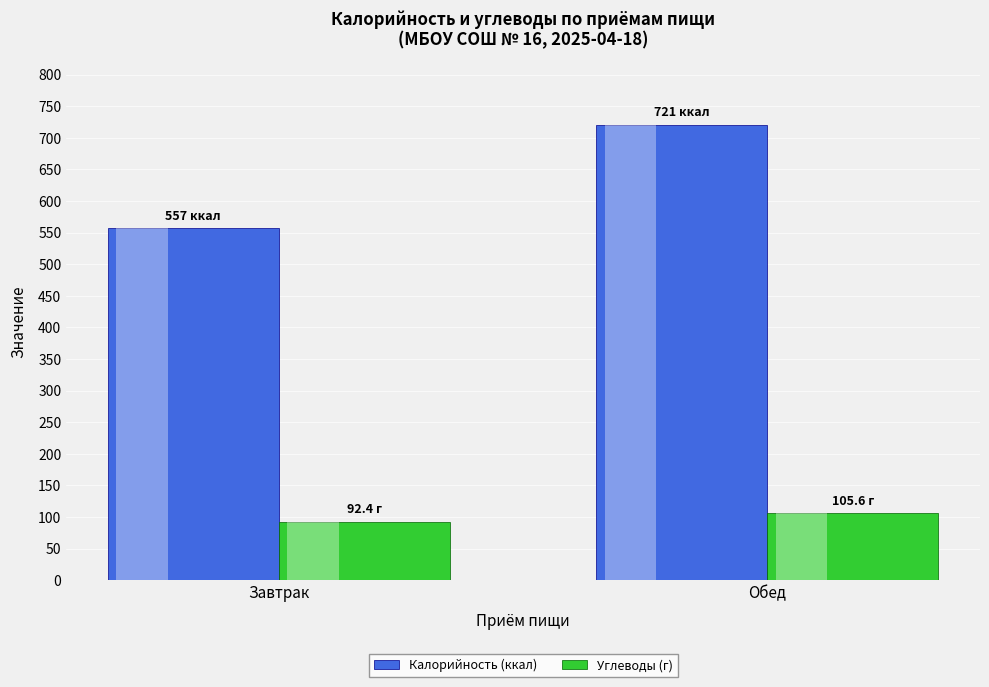

What is the spread (max minus min) of values at Завтрак?

464.6